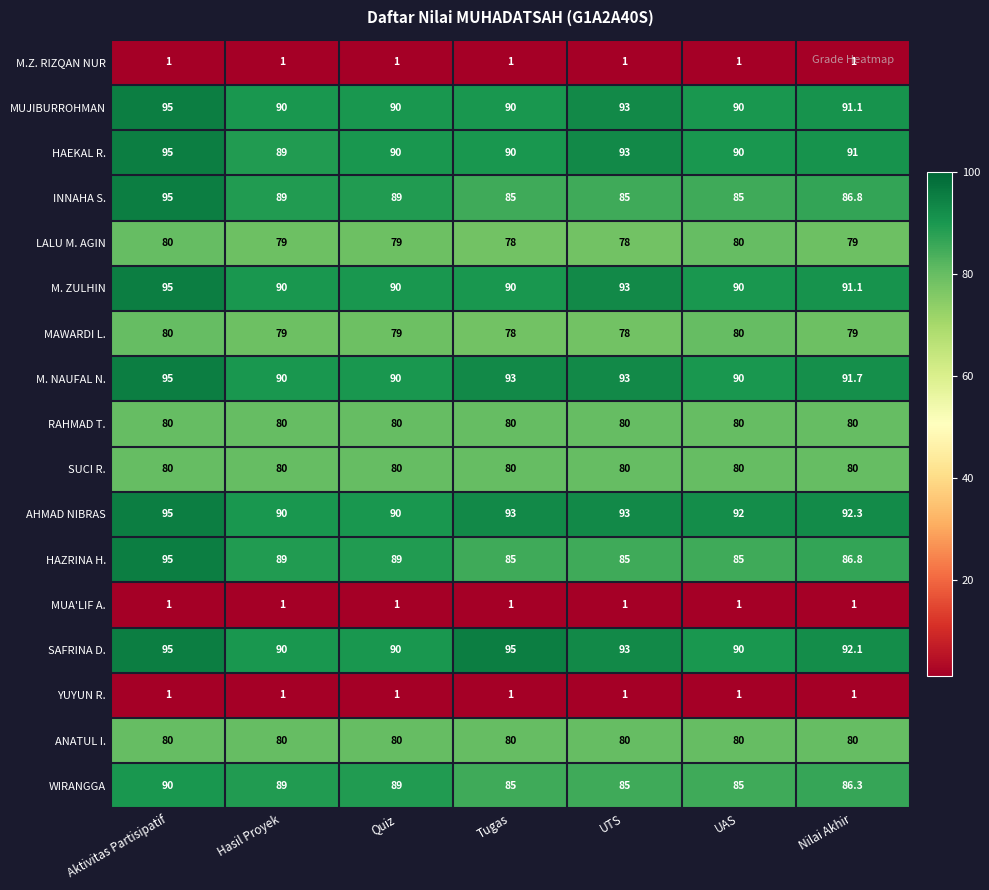

Where does the WIRANGGA series first go above 86?

Aktivitas Partisipatif